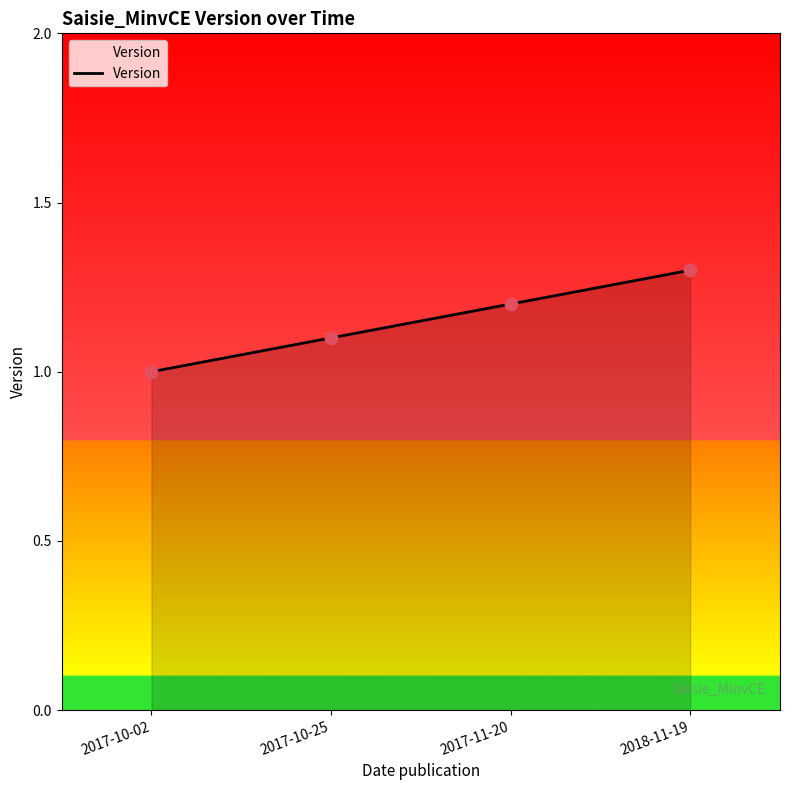

What is the ratio of the value at 2017-10-02 to the value at 2018-11-19?

0.8